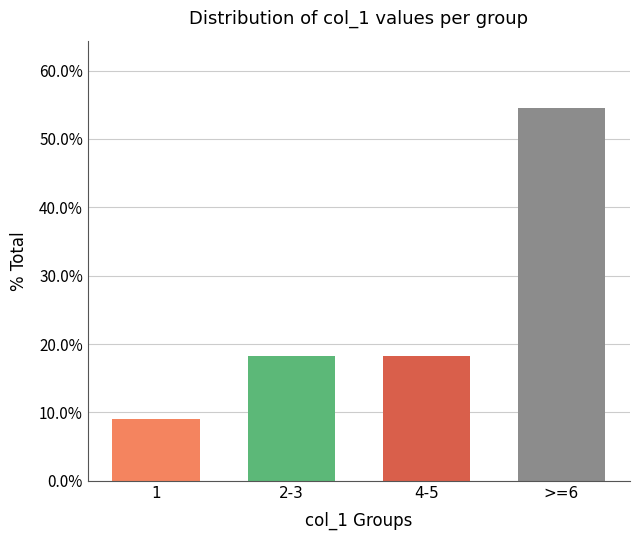

Reading left to right, list all the values displayed in this chart.

1=0.1	2-3=0.2	4-5=0.2	>=6=0.5